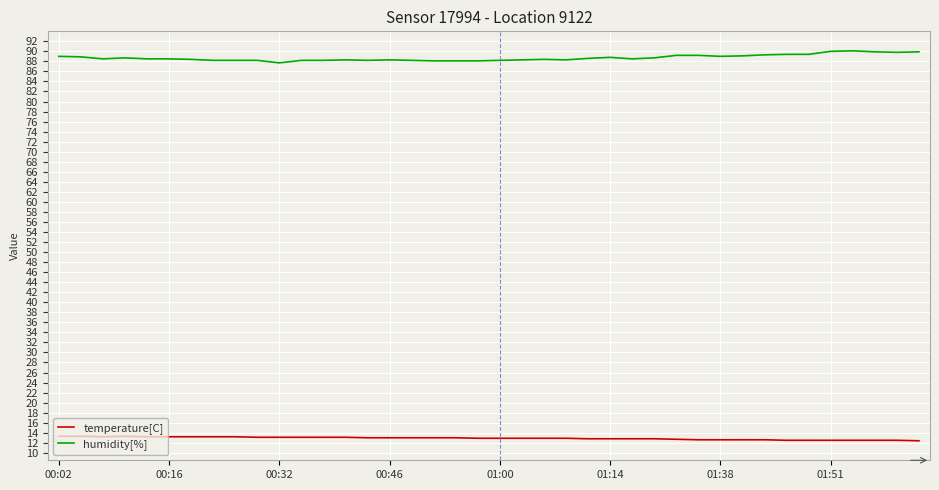

True or false: temperature[C] and humidity[%] intersect in this chart.

False